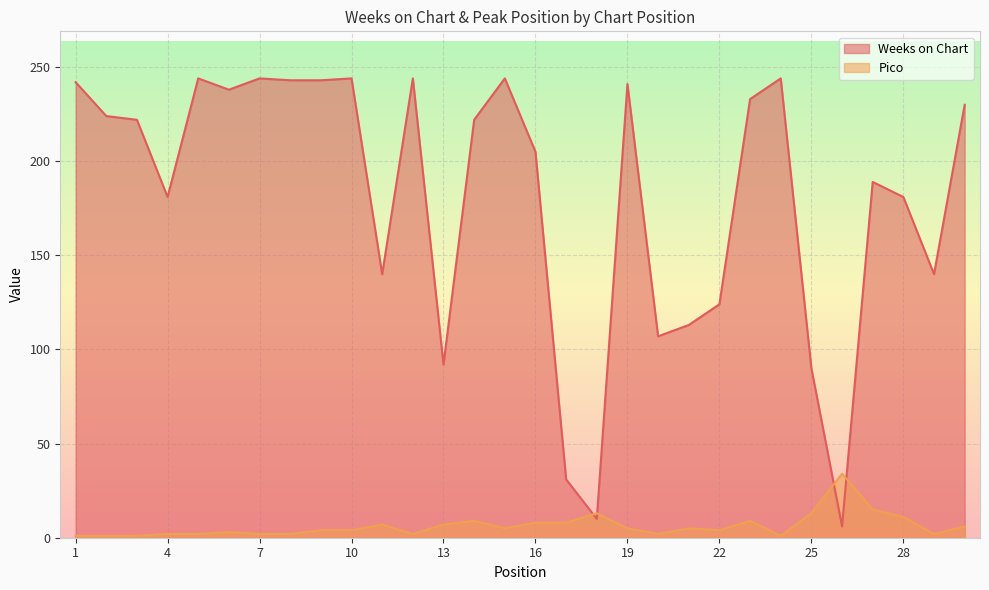

Reading right to left, transcribe all the data shown in this chart.

Weeks on Chart: 30=230	29=140	28=181	27=189	26=6	25=90	24=244	23=233	22=124	21=113	20=107	19=241	18=10	17=31	16=205	15=244	14=222	13=92	12=244	11=140	10=244	9=243	8=243	7=244	6=238	5=244	4=181	3=222	2=224	1=242
Pico: 30=6	29=2	28=11	27=15	26=34	25=13	24=1	23=9	22=4	21=5	20=2	19=5	18=13	17=8	16=8	15=5	14=9	13=7	12=2	11=7	10=4	9=4	8=2	7=2	6=3	5=2	4=2	3=1	2=1	1=1